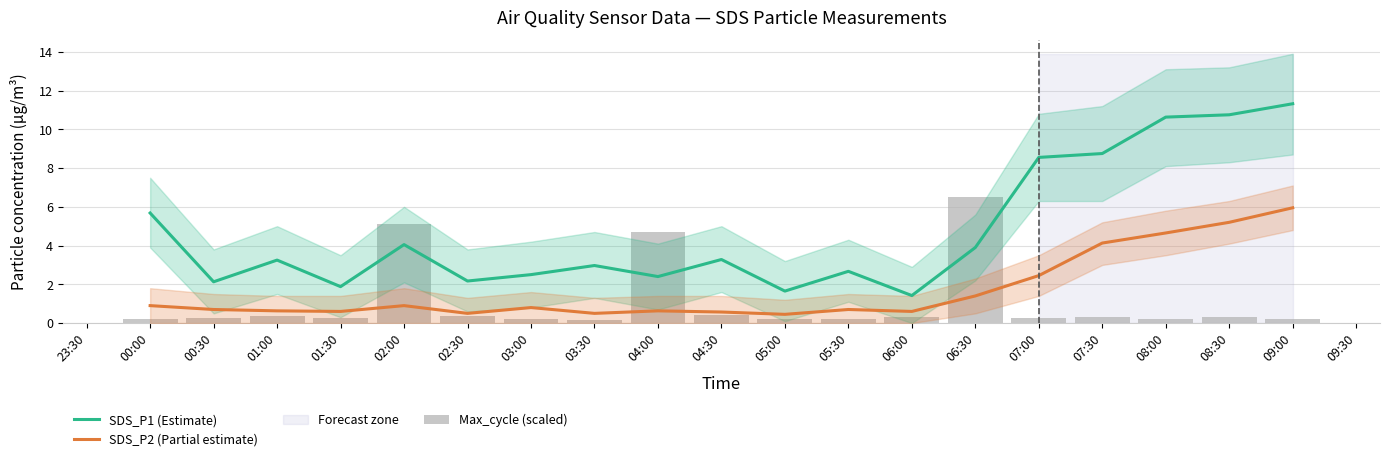

What is the total value across all series at 03:30?

3.6